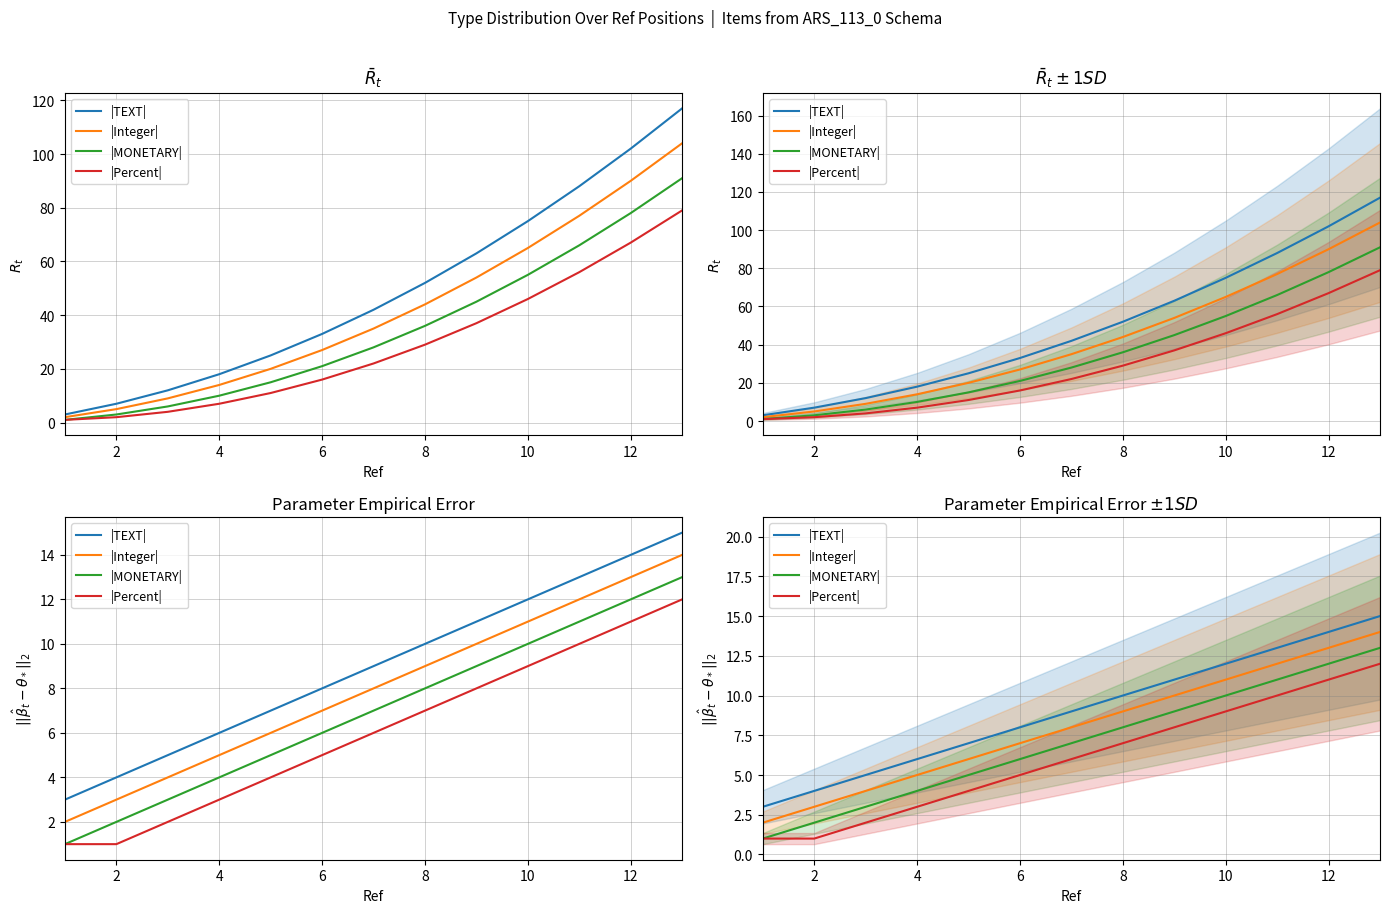

What is the approximate value of |Integer| at 12, to the nearest 5?

15